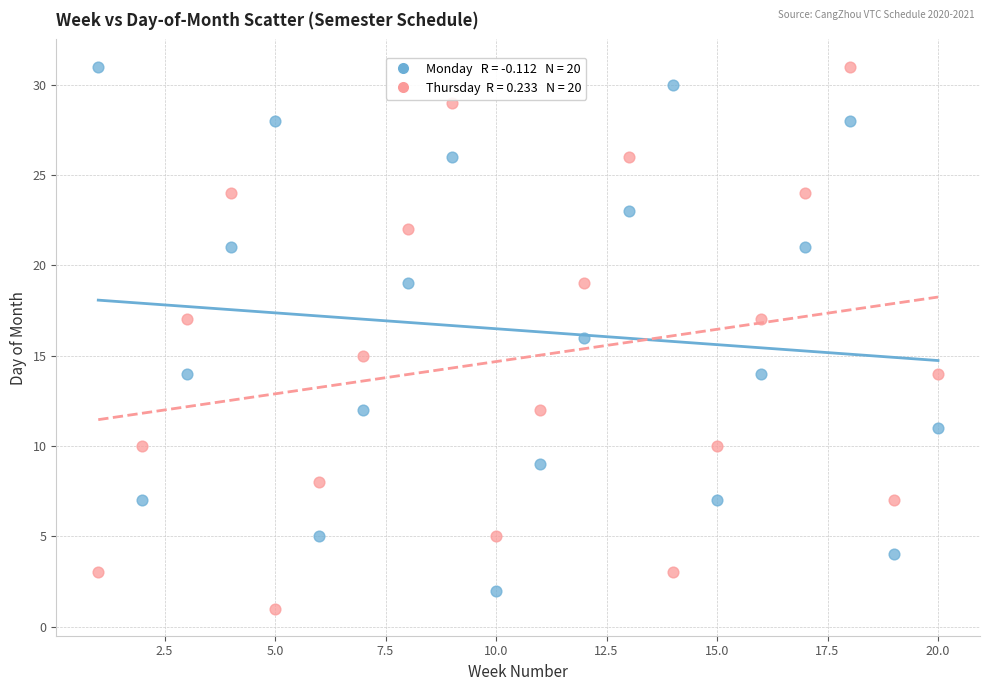

Across all data points, what is the range of X values (max minus min)?

19